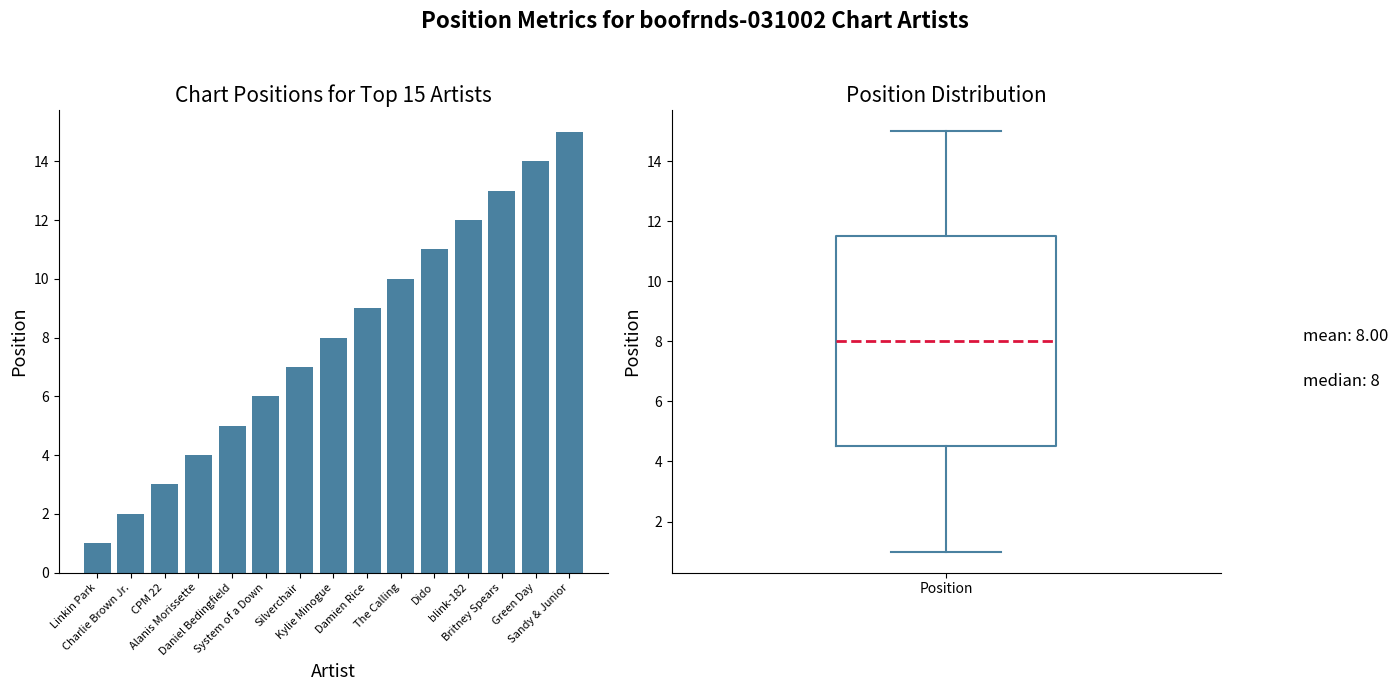

Reading right to left, transcribe all the data shown in this chart.

15	14	13	12	11	10	9	8	7	6	5	4	3	2	1